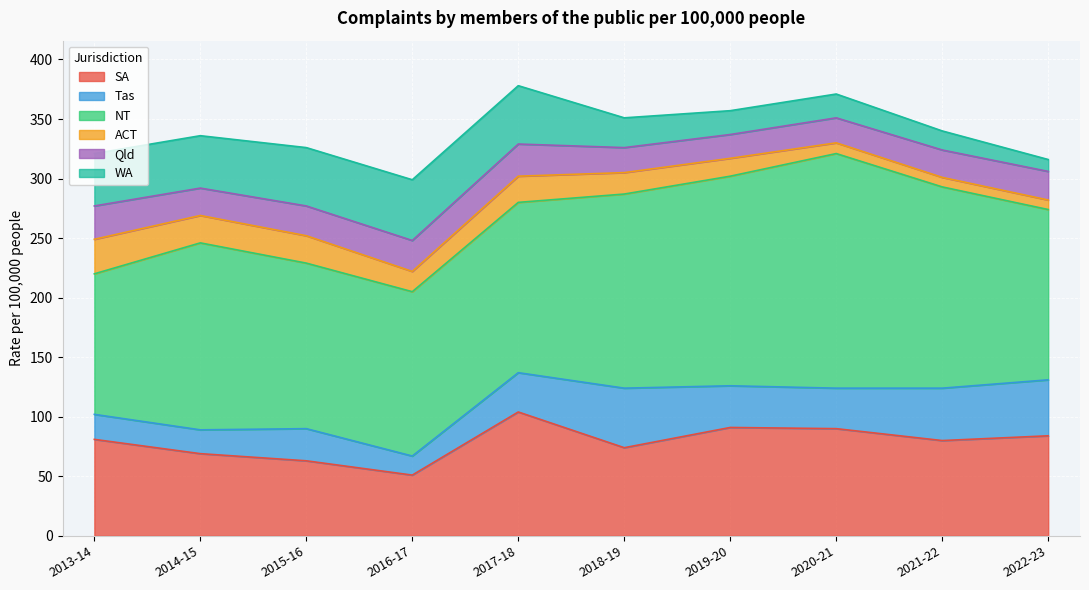

What is the label of the 2nd point from the right?

2021-22